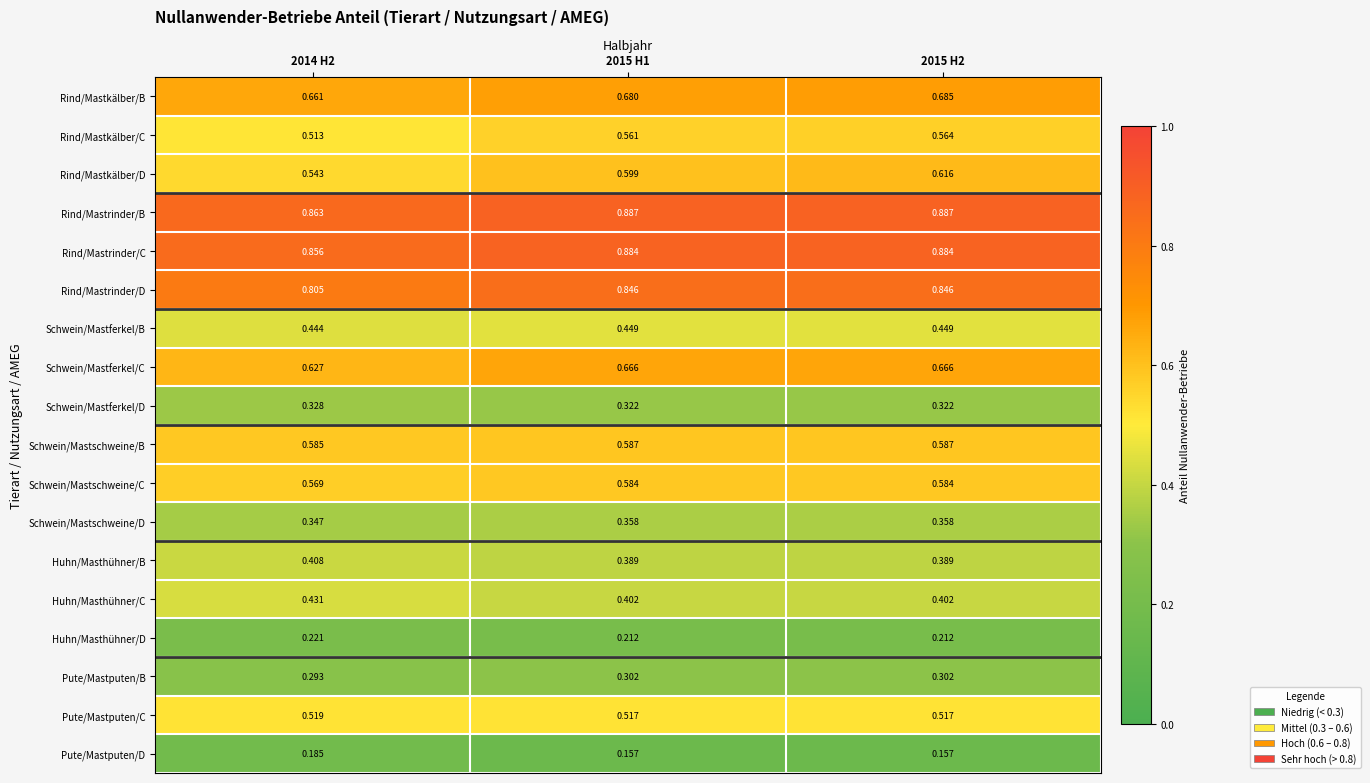

Is the value of Rind/Mastrinder/C at 2014 H2 greater than the value of Huhn/Masthühner/D at 2014 H2?

Yes